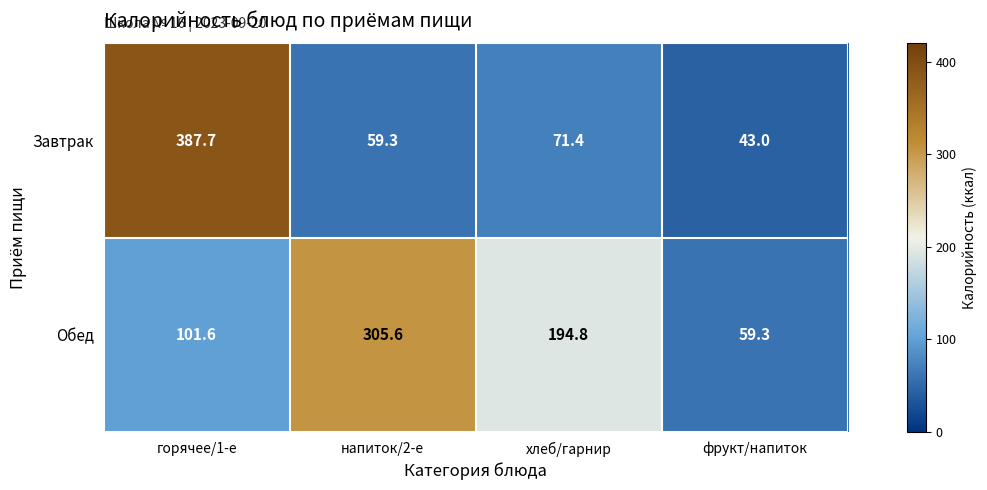

At which category is the sum across all series the highest?

горячее/1-е